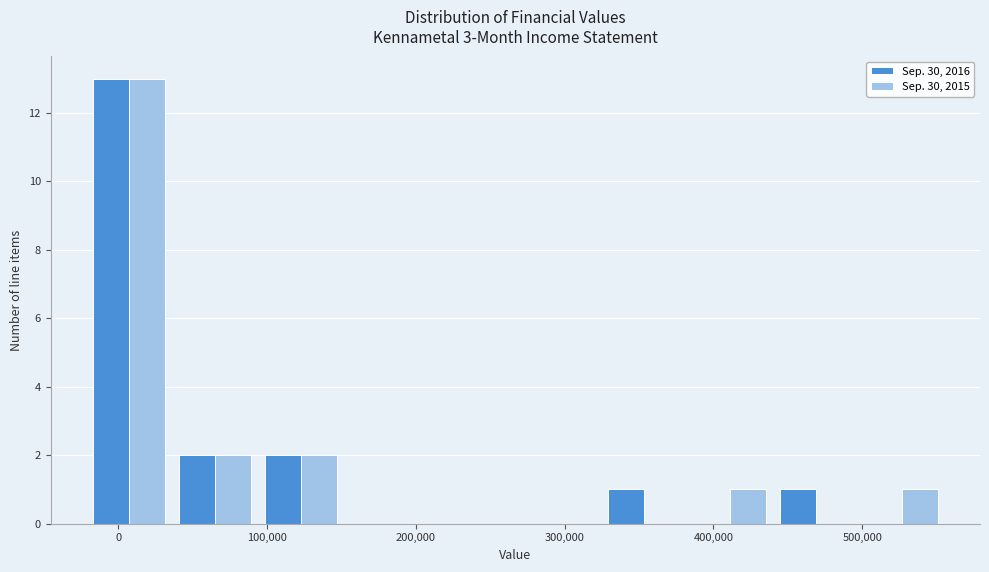

Reading left to right, list every range on the x-axis with the height of the bar of each series over it. Neither the bar edges nor the heights are printed on the chart, so give them approximately, as read against the axes.

-20000 to 40000: Sep. 30, 2016=13	Sep. 30, 2015=13
40000 to 90000: Sep. 30, 2016=2	Sep. 30, 2015=2
90000 to 150000: Sep. 30, 2016=2	Sep. 30, 2015=2
150000 to 210000: Sep. 30, 2016=0	Sep. 30, 2015=0
210000 to 270000: Sep. 30, 2016=0	Sep. 30, 2015=0
270000 to 320000: Sep. 30, 2016=0	Sep. 30, 2015=0
320000 to 380000: Sep. 30, 2016=1	Sep. 30, 2015=0
380000 to 440000: Sep. 30, 2016=0	Sep. 30, 2015=1
440000 to 500000: Sep. 30, 2016=1	Sep. 30, 2015=0
500000 to 560000: Sep. 30, 2016=0	Sep. 30, 2015=1